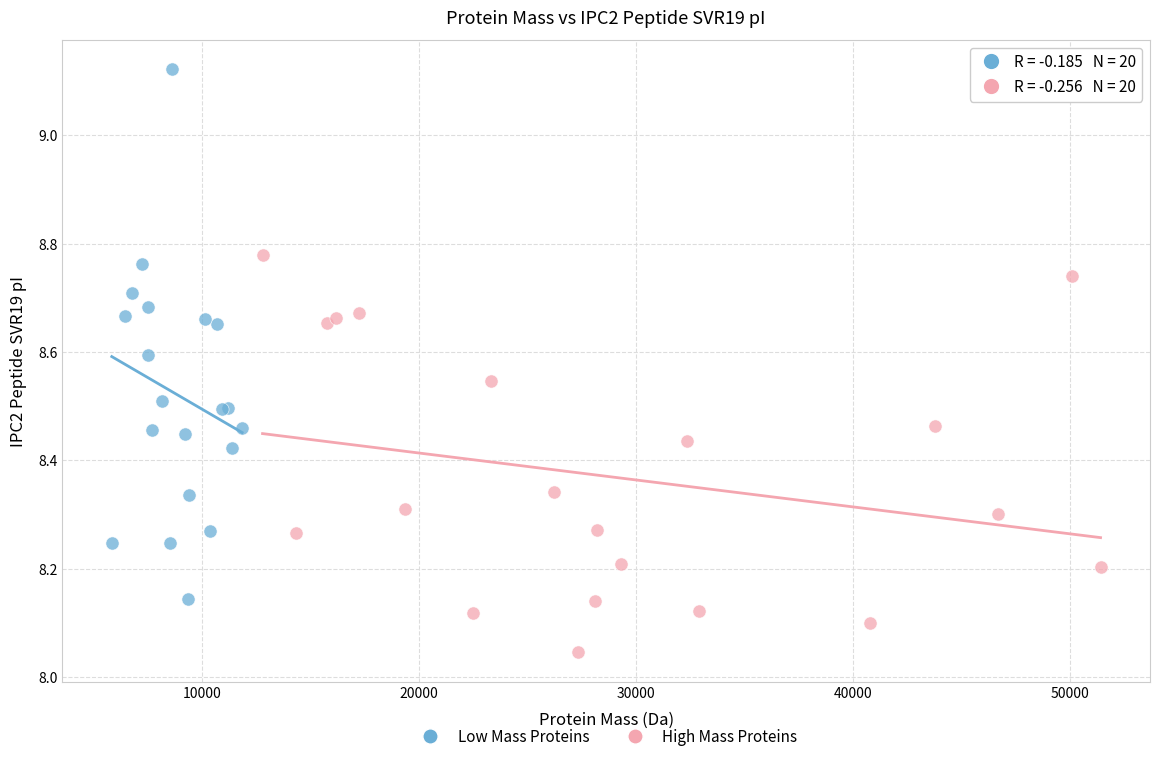

Which series has the largest Y range (max minus min)?

Low Mass Proteins